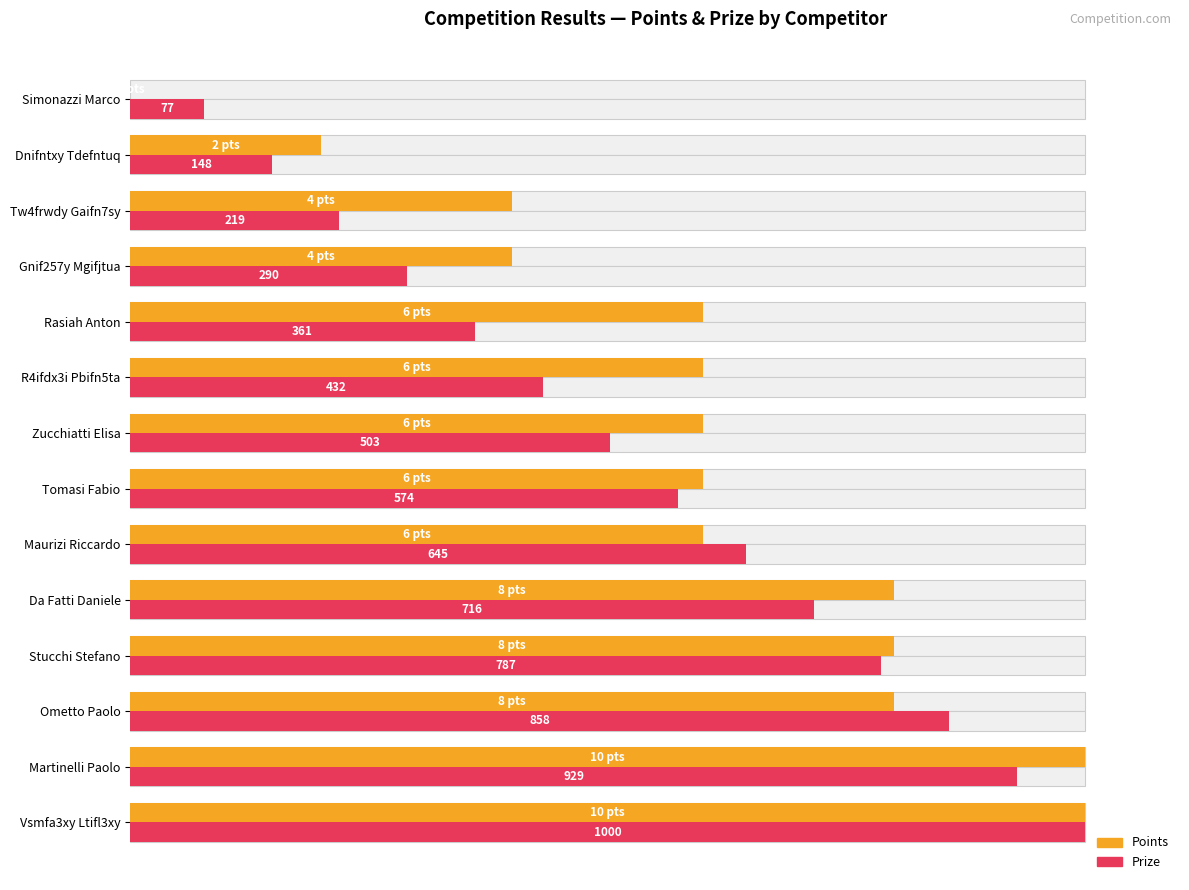

What is the spread (max minus min) of values at Maurizi Riccardo?

4.5